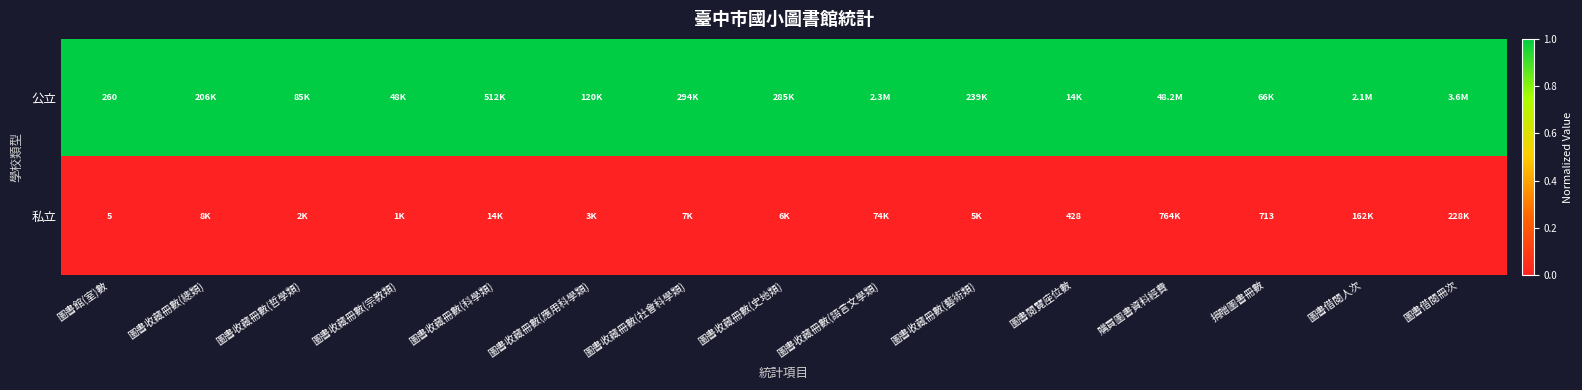

True or false: 私立 has a value of 5 at 圖書館(室)數.

True